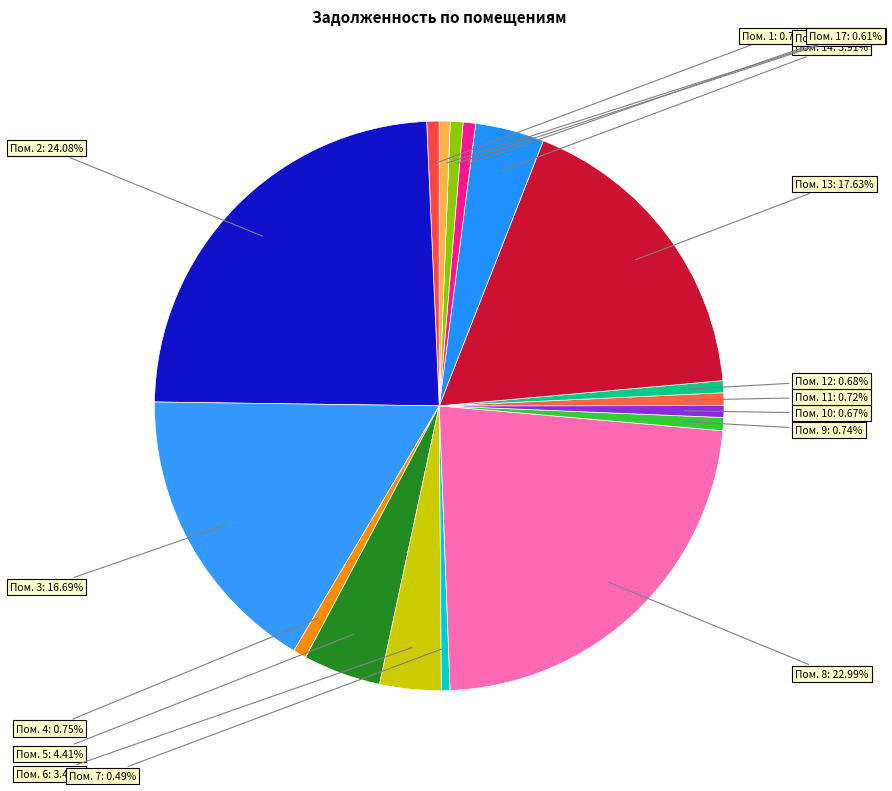

Count the number of slices in the pie.

17